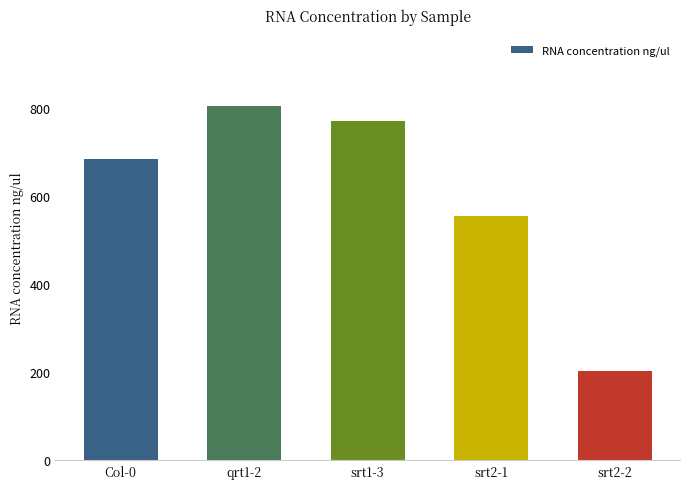

Is it true that the value at qrt1-2 is 804?

True